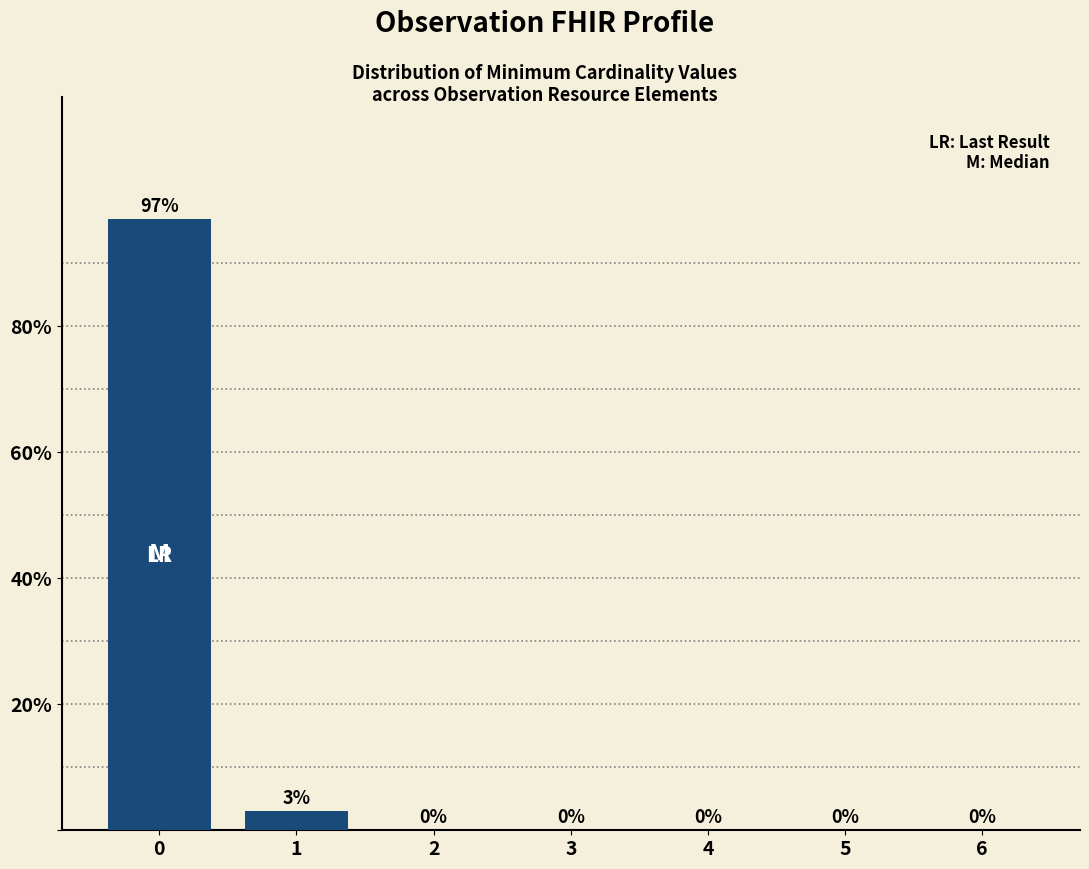

Reading left to right, transcribe all the data shown in this chart.

0=97.0	1=3.0	2=0.0	3=0.0	4=0.0	5=0.0	6=0.0